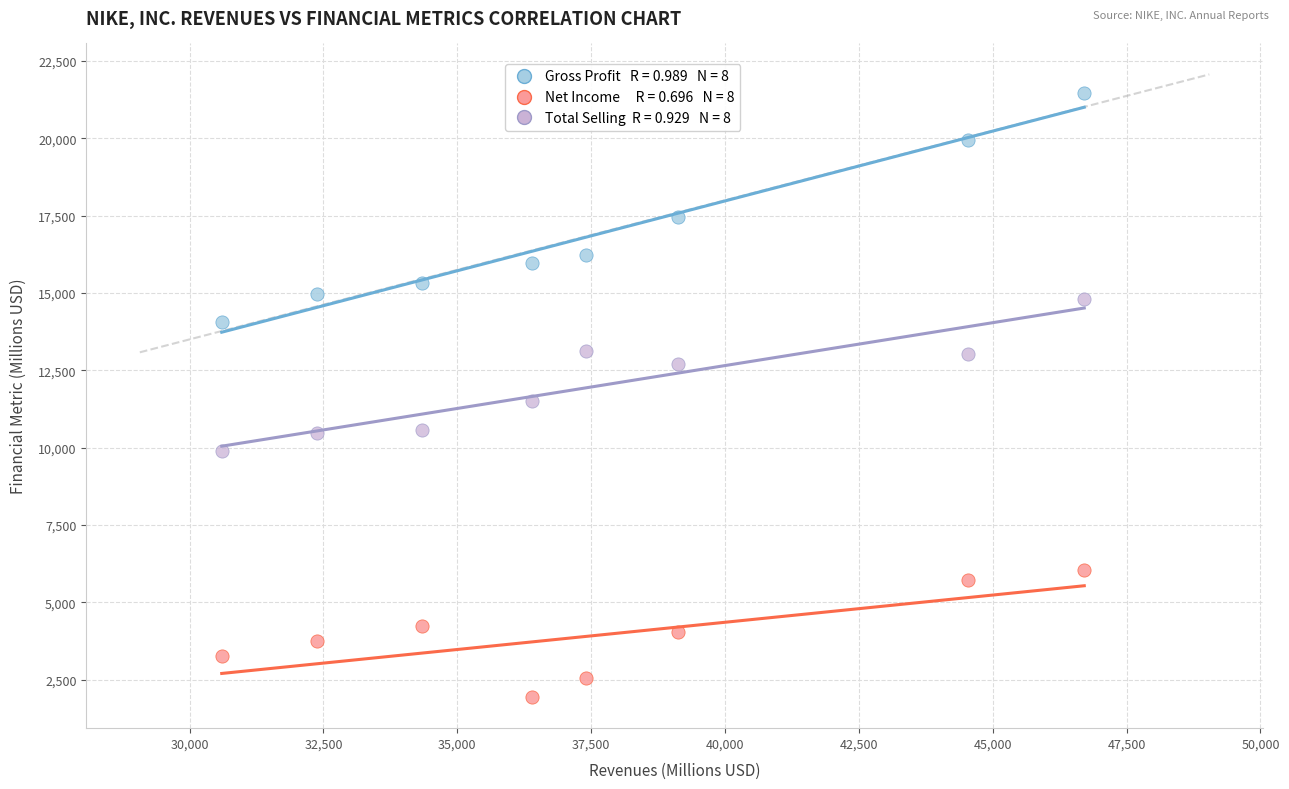

Across all data points, what is the range of X values (max minus min)?

16109